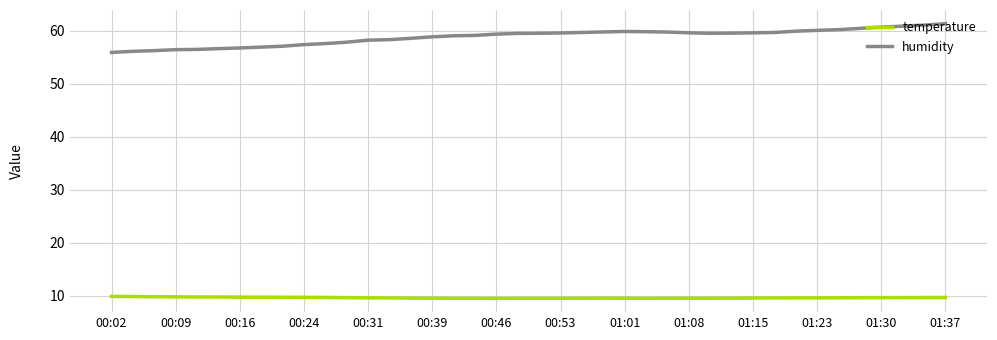

Rank the series by their average value, from highest to lowest.

humidity, temperature